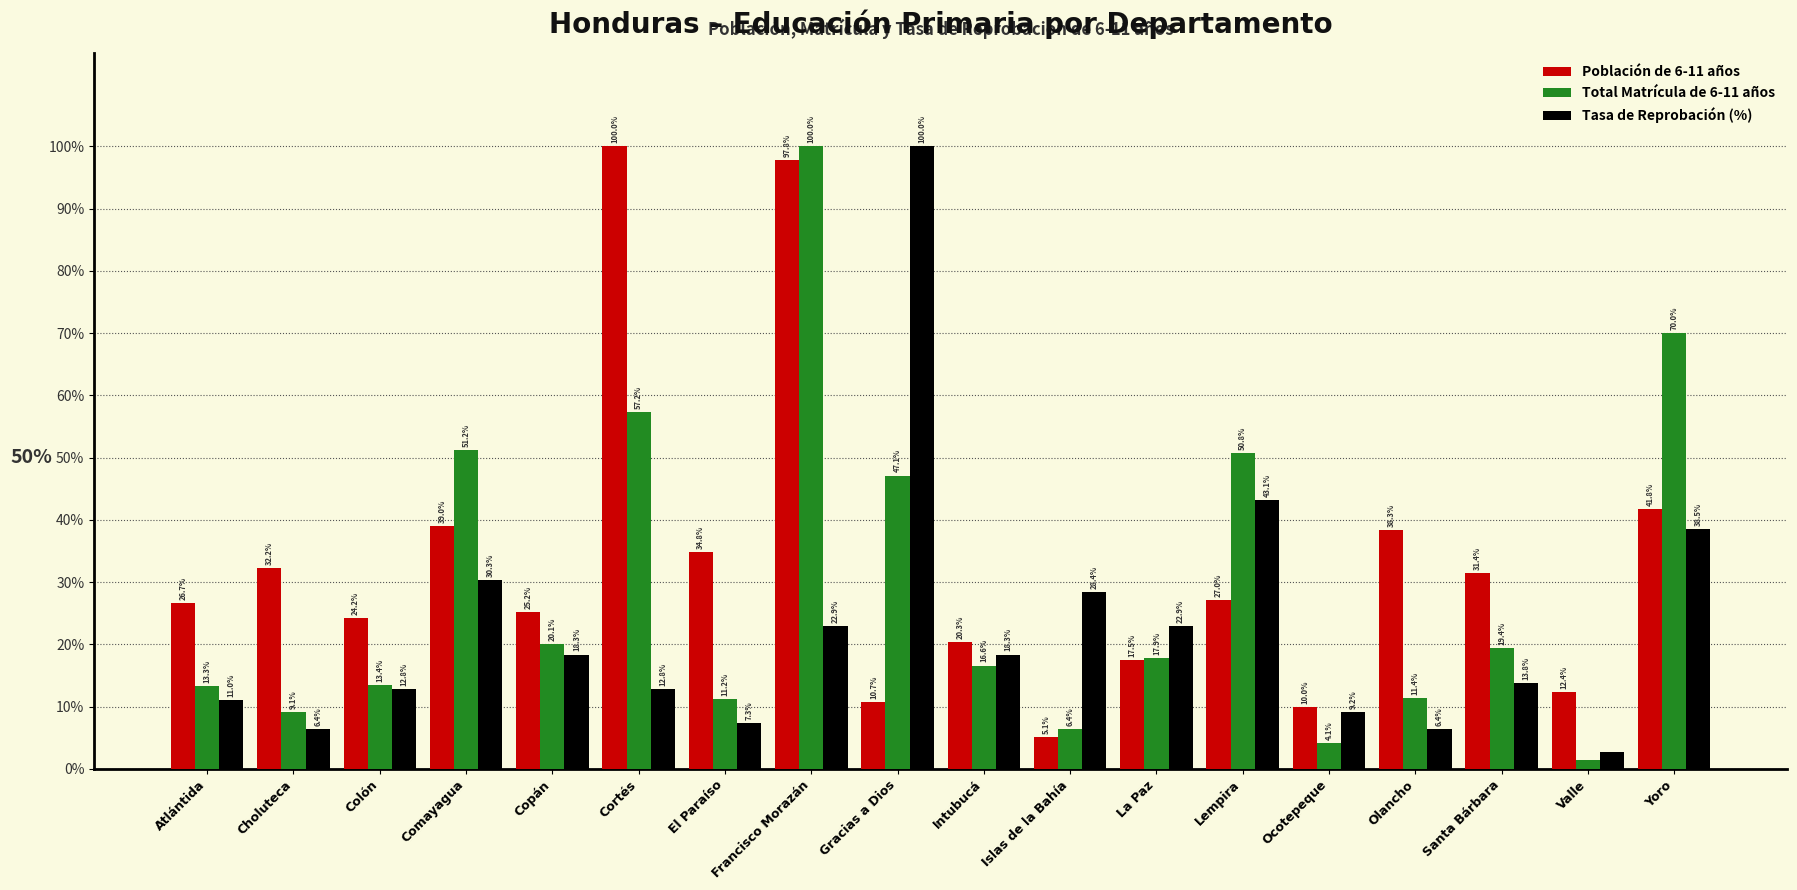

What is the label of the 8th bar from the left?

Francisco Morazán